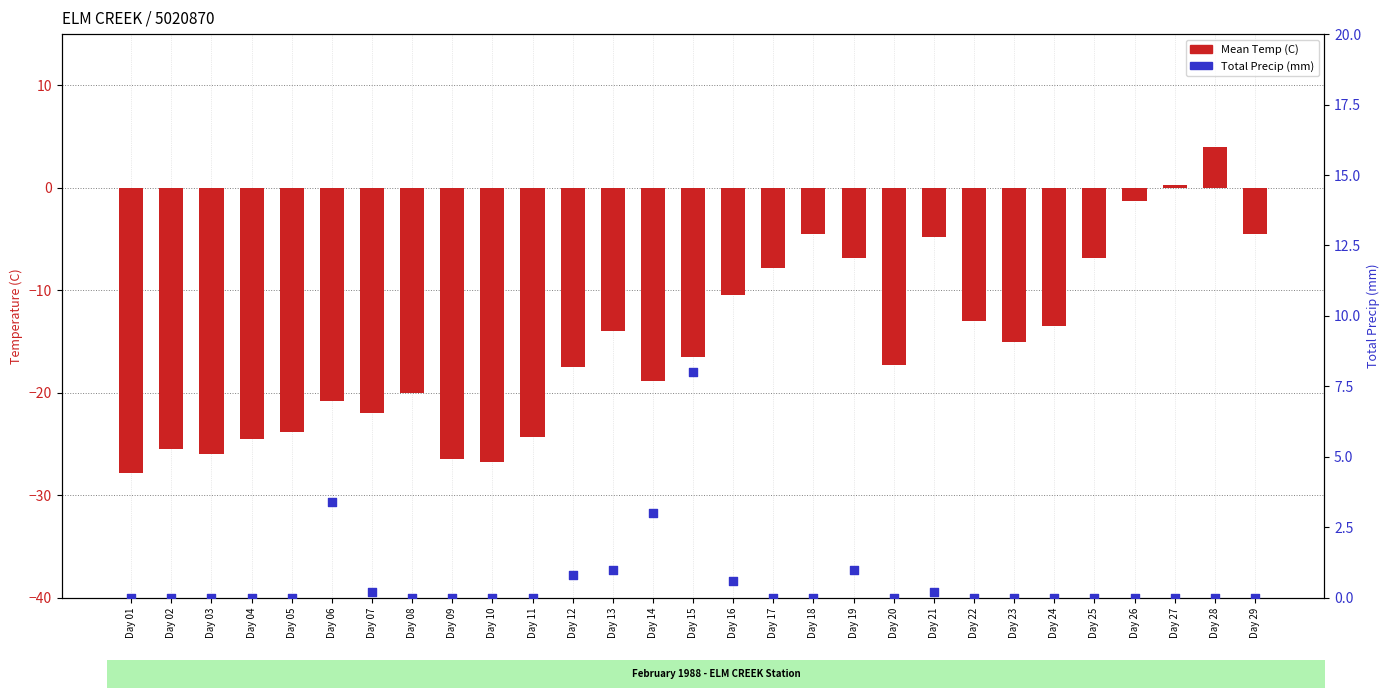

What is the total value across all series at Day 09?

-26.5